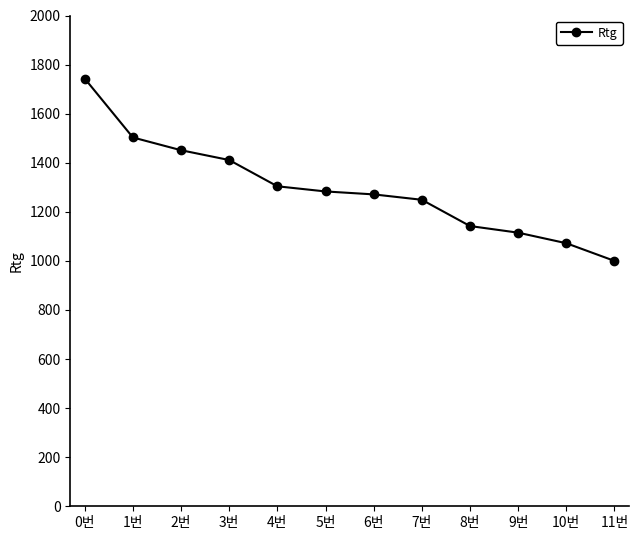

Reading right to left, extract all data points from this chart.

1000	1072	1115	1142	1249	1271	1283	1304	1411	1451	1503	1743